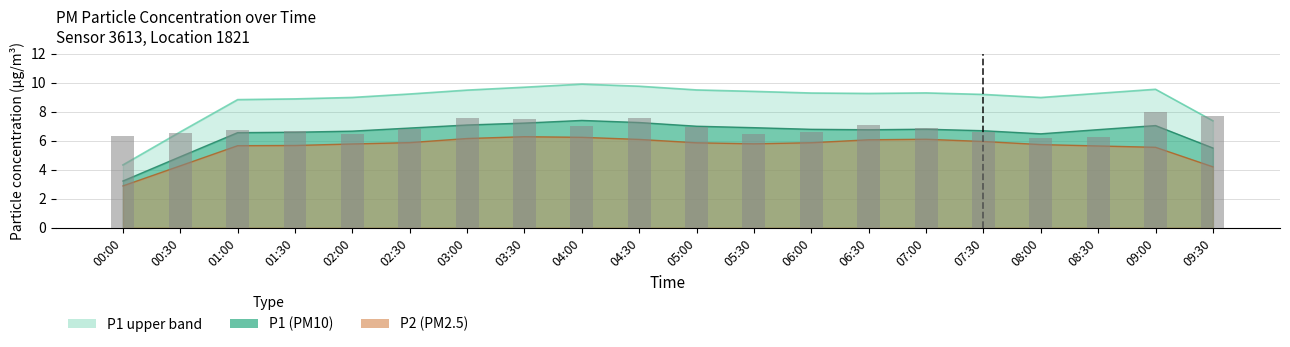

What is the sum of the values at 00:30 and 04:30?

14.1